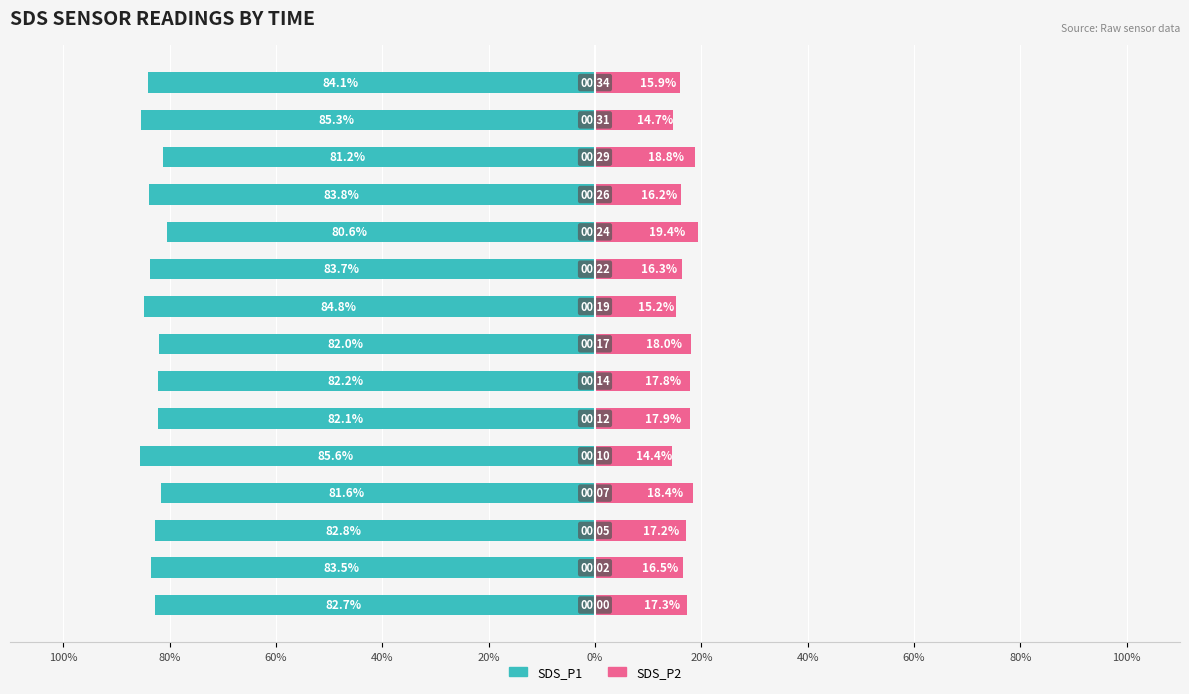

The value of SDS_P2 at 100% is 17.3. True or false?

True